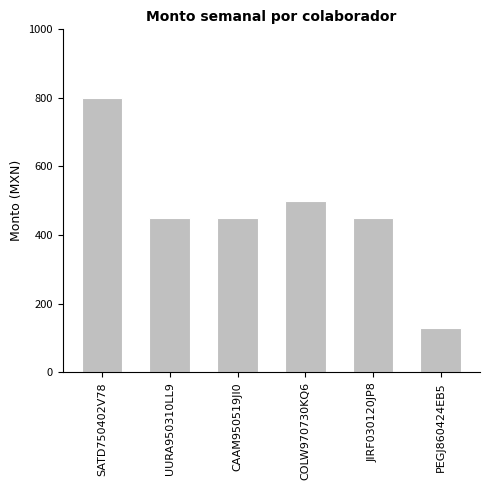

How many bars are there in total?

6